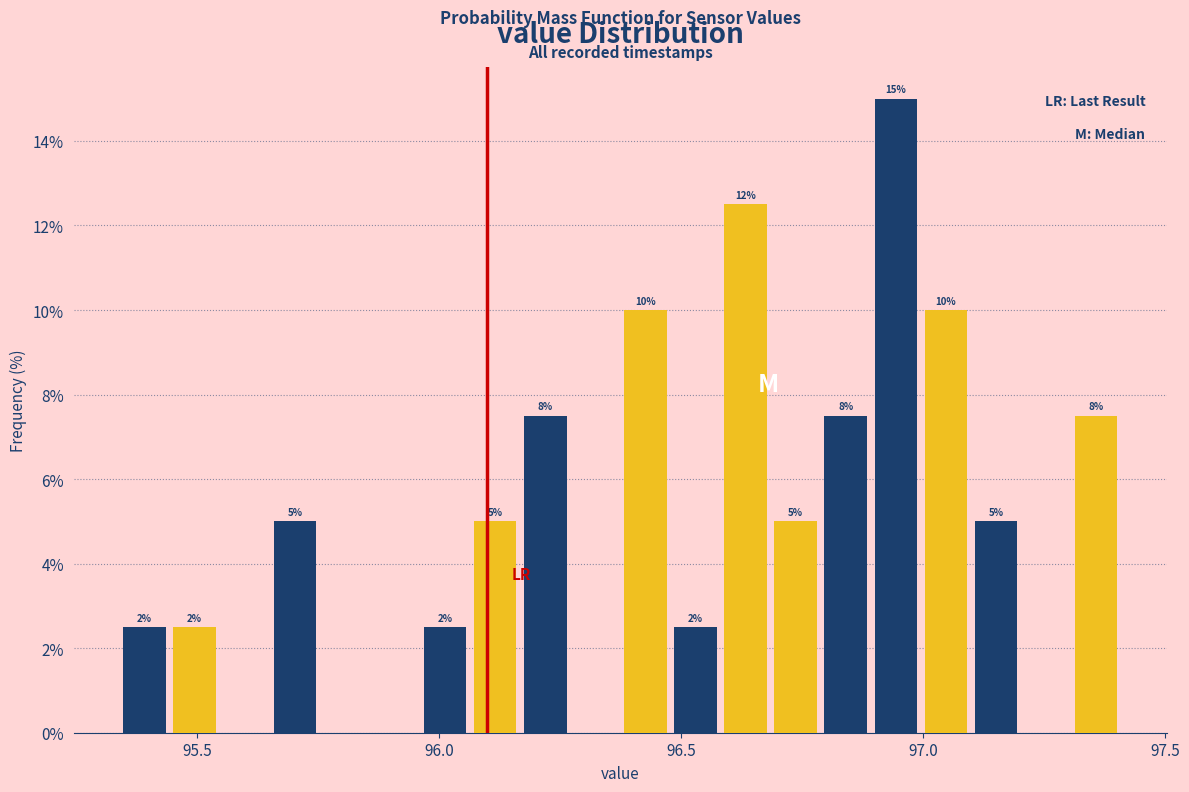

Read against the x-axis, roughly where is the centre of the tallest bar?

96.95